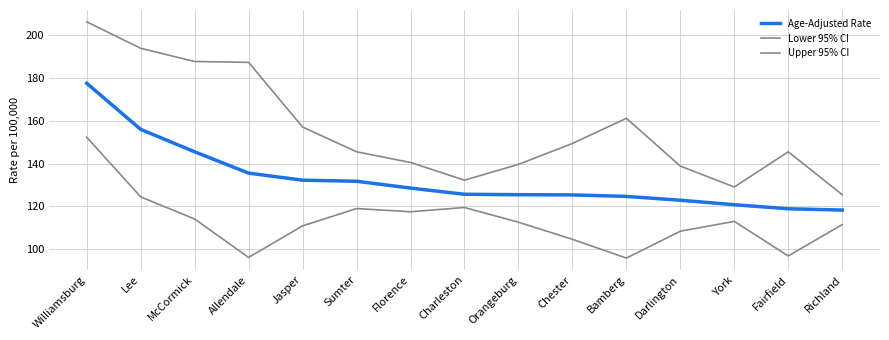

How many lines are shown in the chart?

3